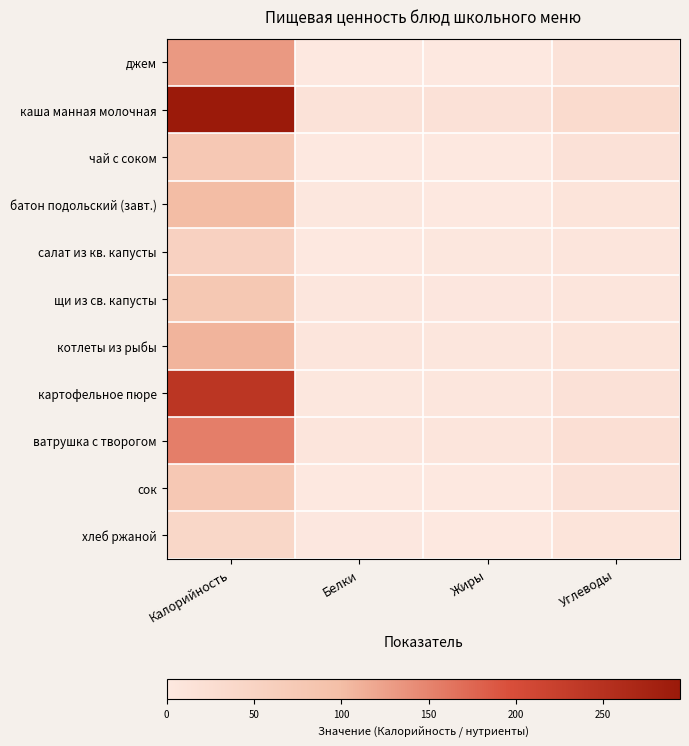

At Углеводы, list the series in order from largest to smallest.

каша манная молочная, ватрушка с творогом, картофельное пюре, чай с соком, сок, джем, батон подольский (завт.), котлеты из рыбы, хлеб ржаной, щи из св. капусты, салат из кв. капусты